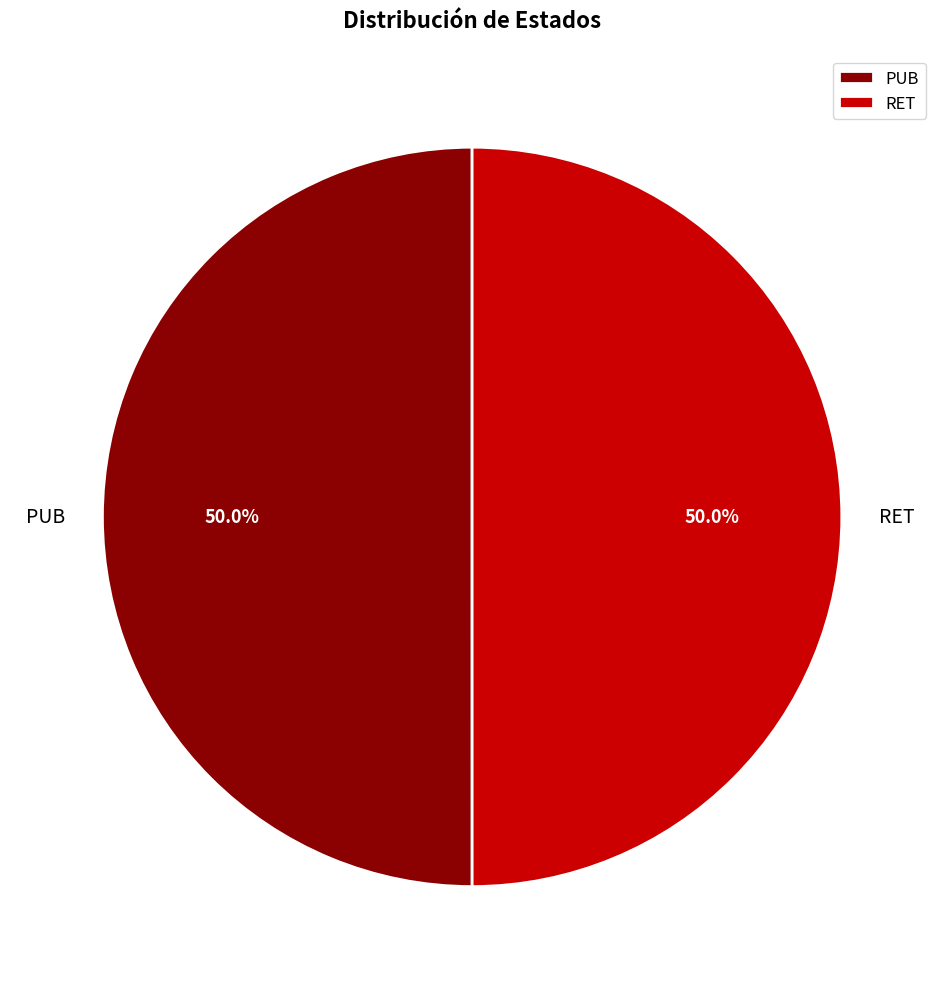

What percentage do PUB and RET together represent?

100.0%